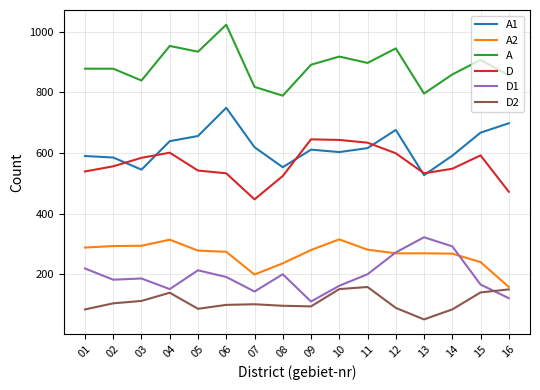

What is the difference between the highest and lowest values at 11?

739